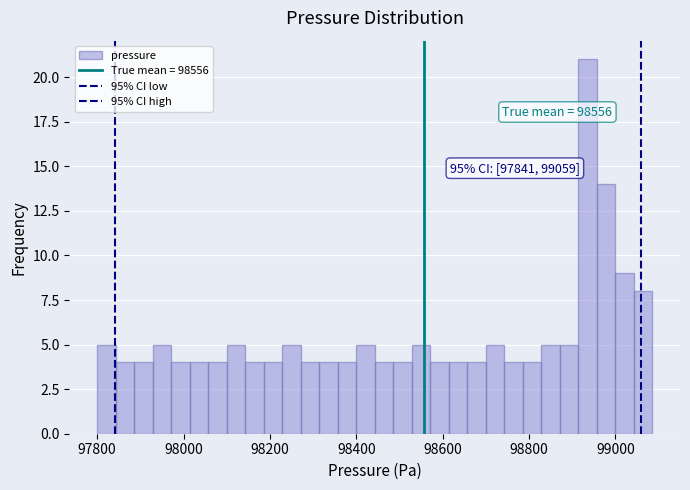

Around what value on the x-axis is the tallest bar? Give the approximate position of its centre, as read against the axis.

98940